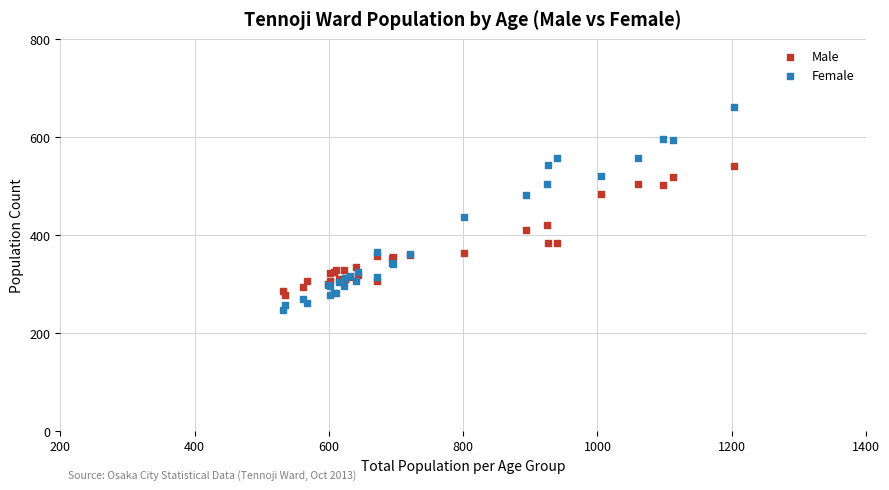

Which series contains the lowest Y value?

Female